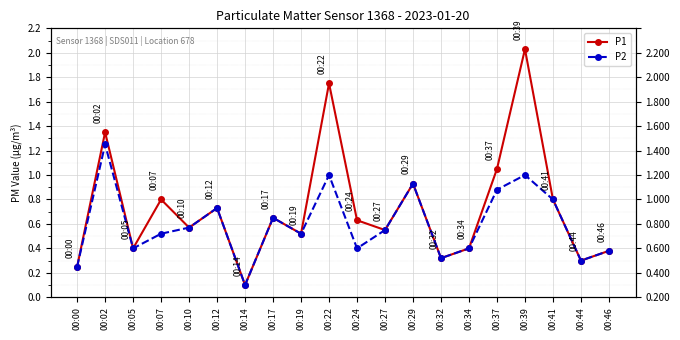

List the series in order of their overall mean, lowest first.

P2, P1